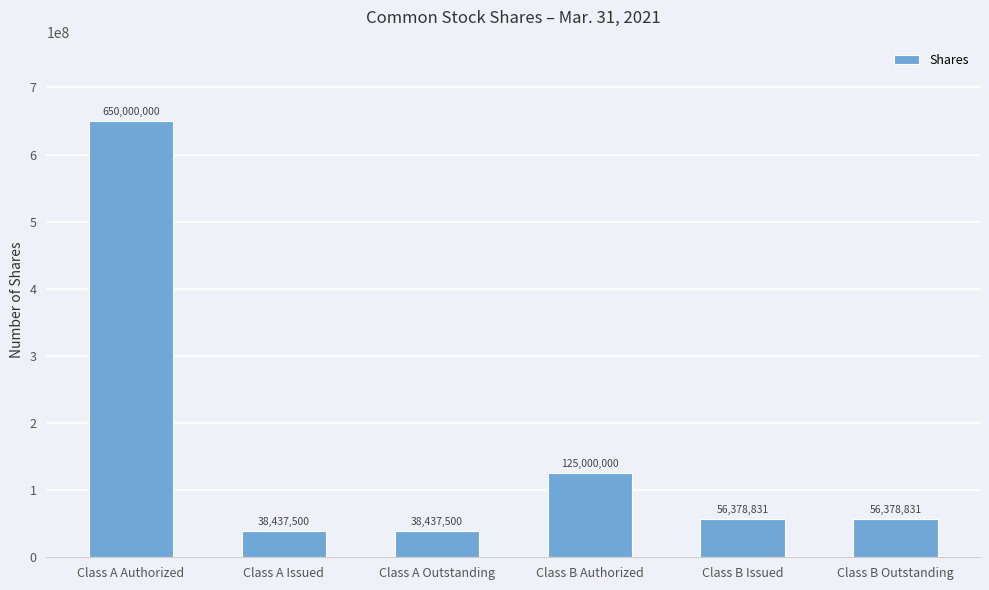

How many data points does each series have?

6